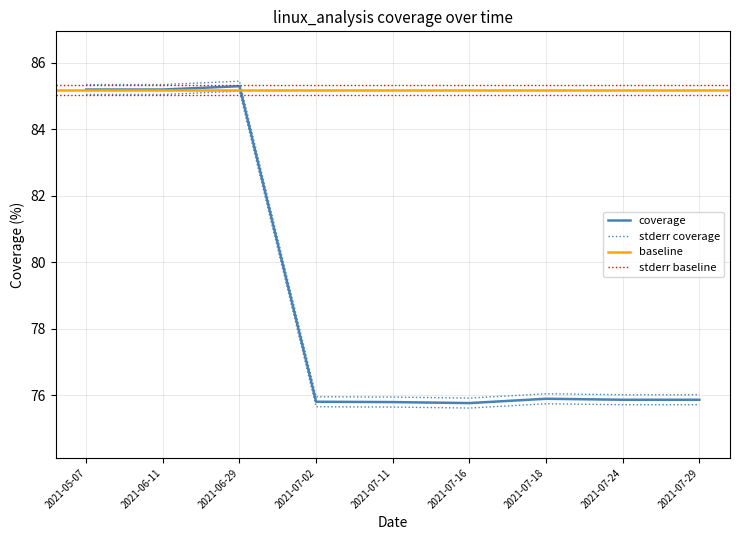

Does the chart display data point markers on the line(s)?

No